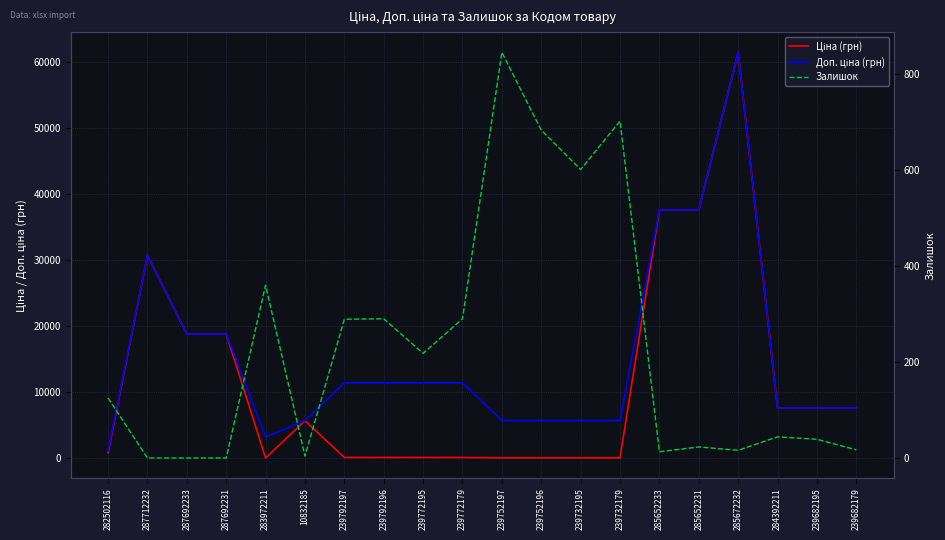

What is the label of the 3rd point from the left?

287692233